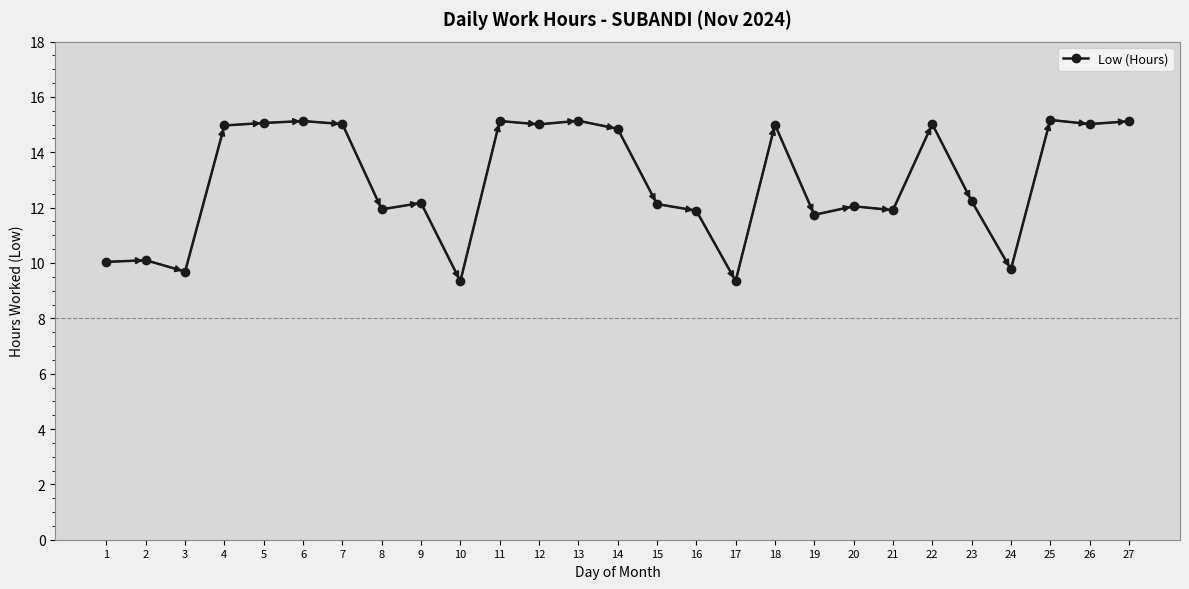

What is the value of the 19th point from the left?

11.7